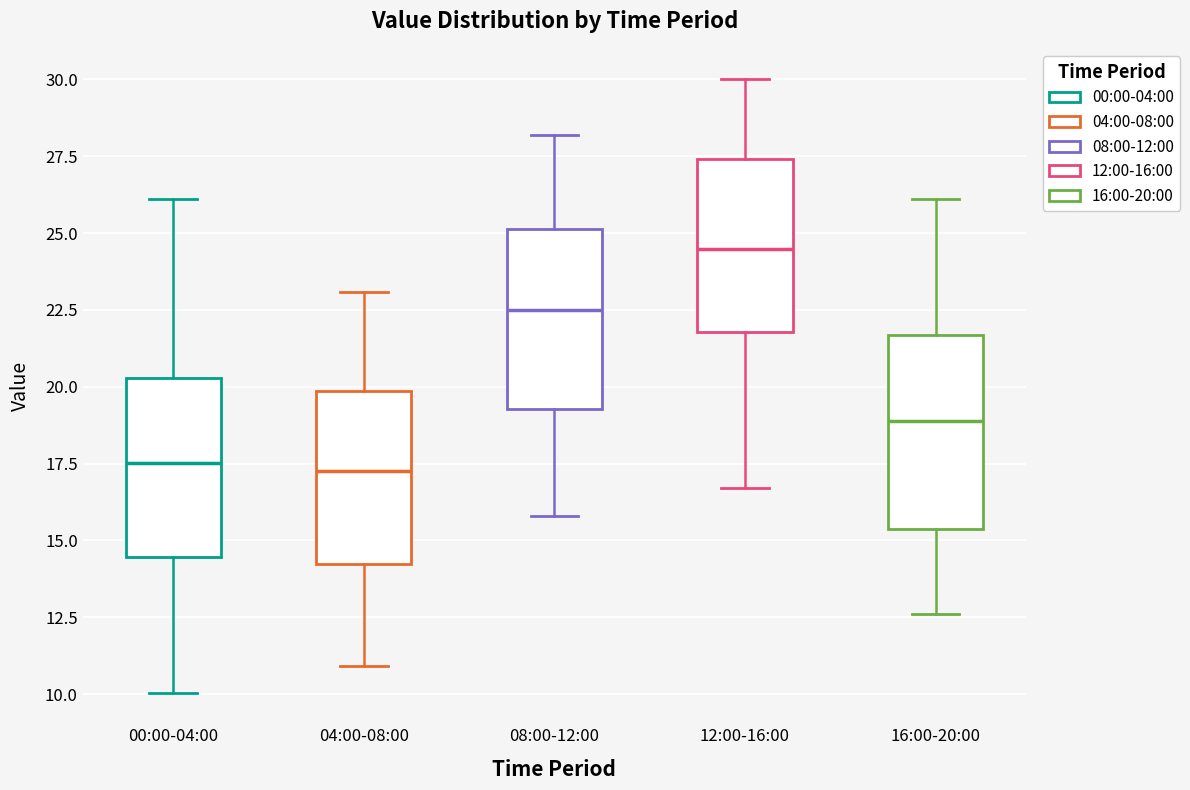

Where is the lower edge of the box for 08:00-12:00 on the y-axis? The values are not printed on the chart, so give them approximately, as read against the axis.

19.5